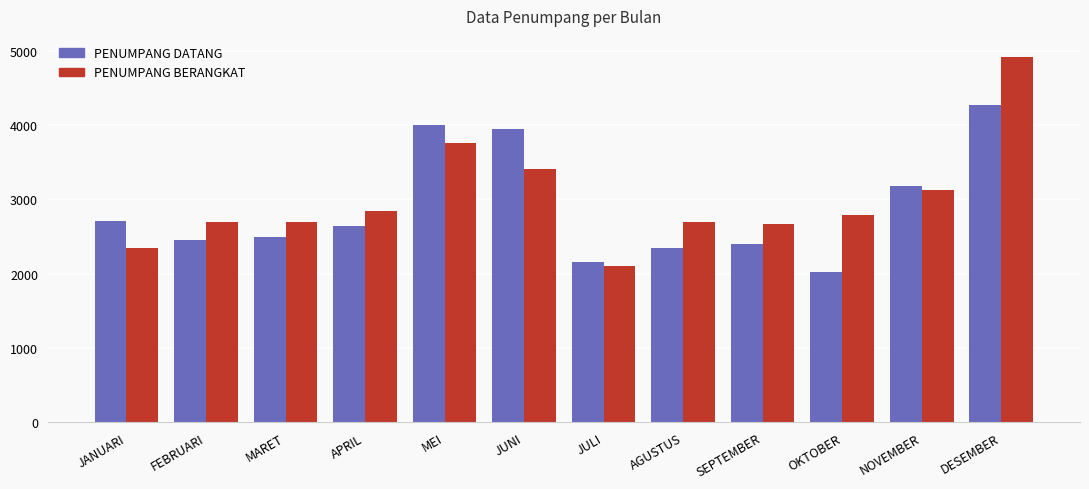

Is the value of PENUMPANG BERANGKAT at APRIL greater than the value of PENUMPANG DATANG at AGUSTUS?

Yes